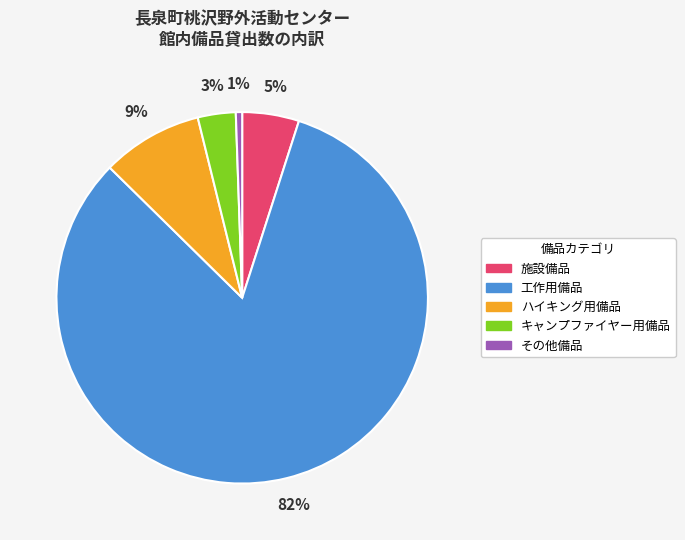

To the nearest percent, what is the average slice percentage?

20%